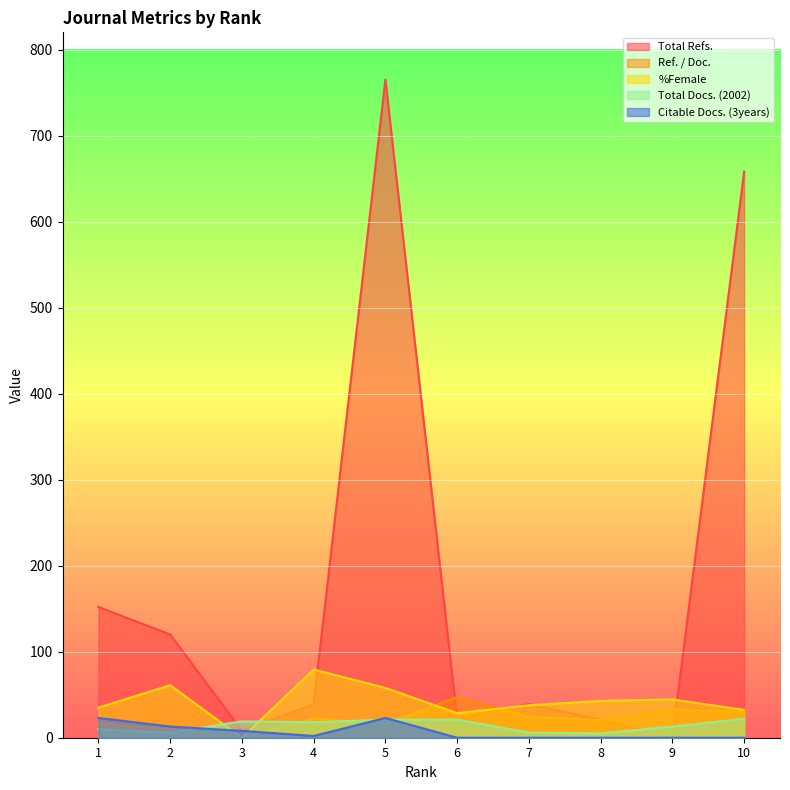

In Total Docs. (2002), how many points are higher than both neighbors (excluding endpoints)?

1